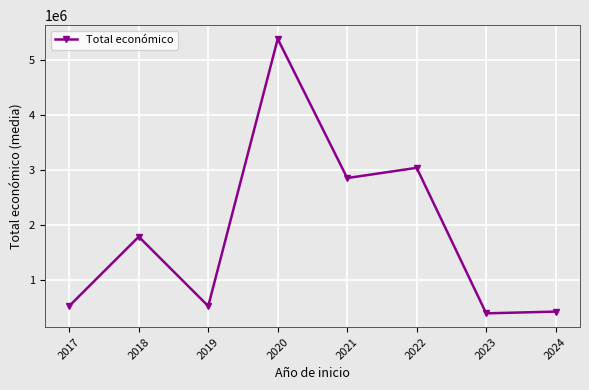

What is the ratio of the value at 2018 to the value at 2024?

4.1